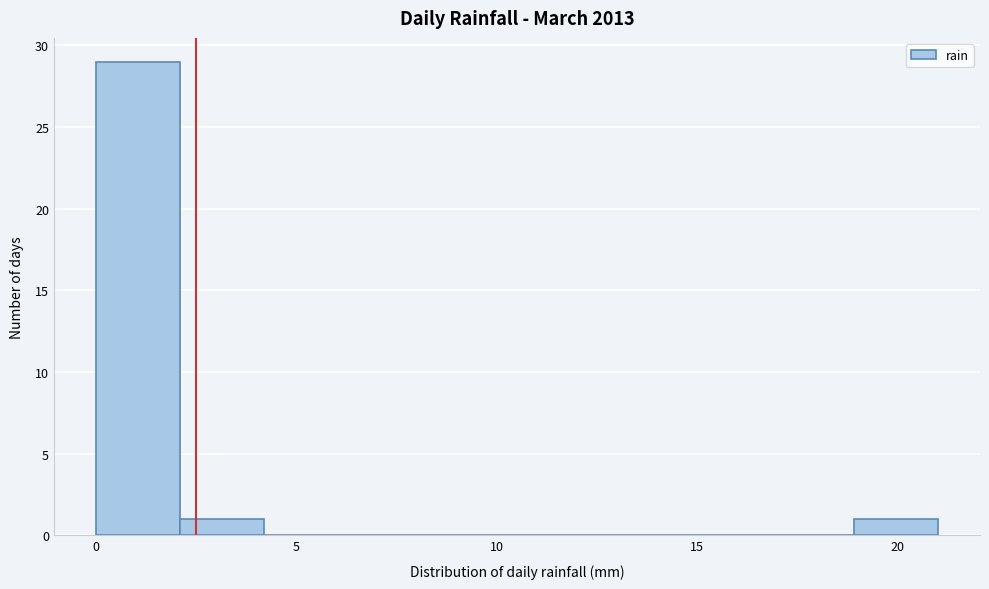

What is the height of the bar covering 2.1 to 4.2 on the x-axis? Neither the bar edges nor the heights are printed on the chart, so give them approximately, as read against the axes.

1